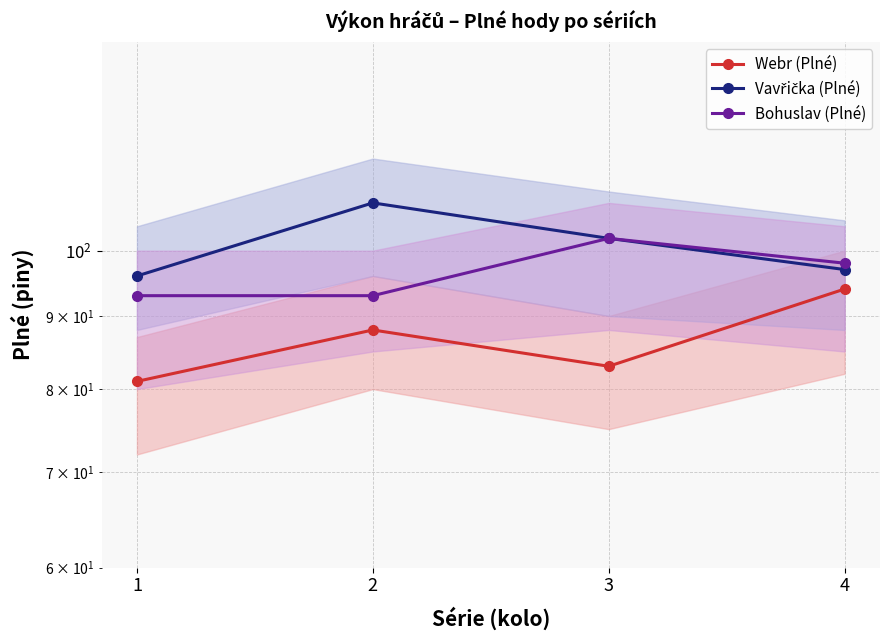

Rank the series by their maximum value, from highest to lowest.

Vavřička (Plné), Bohuslav (Plné), Webr (Plné)